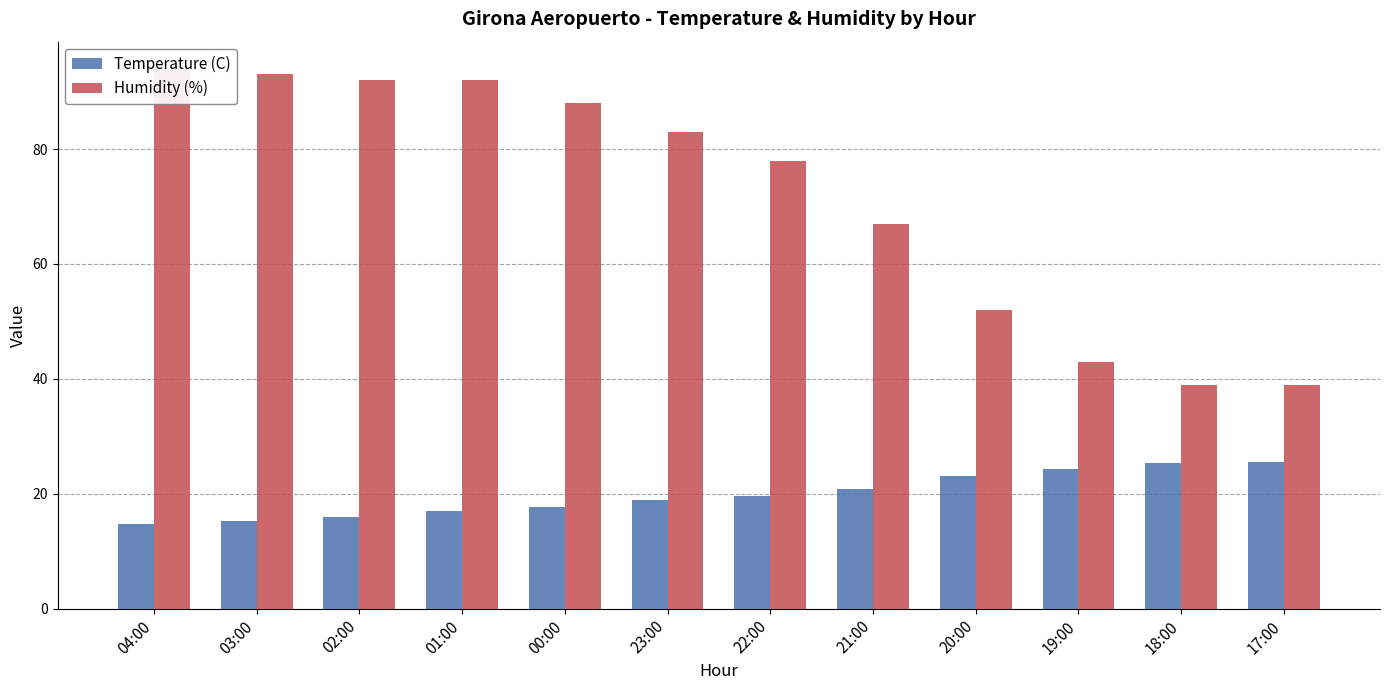

How many groups of bars are there?

12